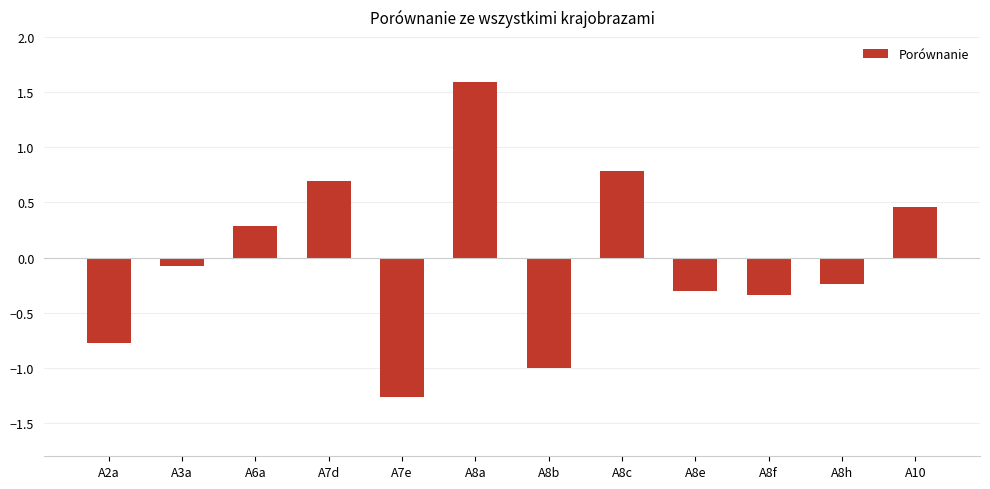

How many negative values are there?

7